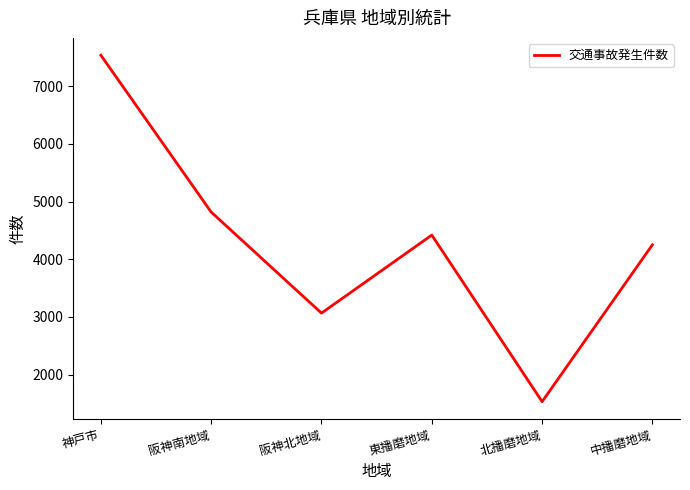

True or false: the data shows 3067 at 阪神北地域.

True